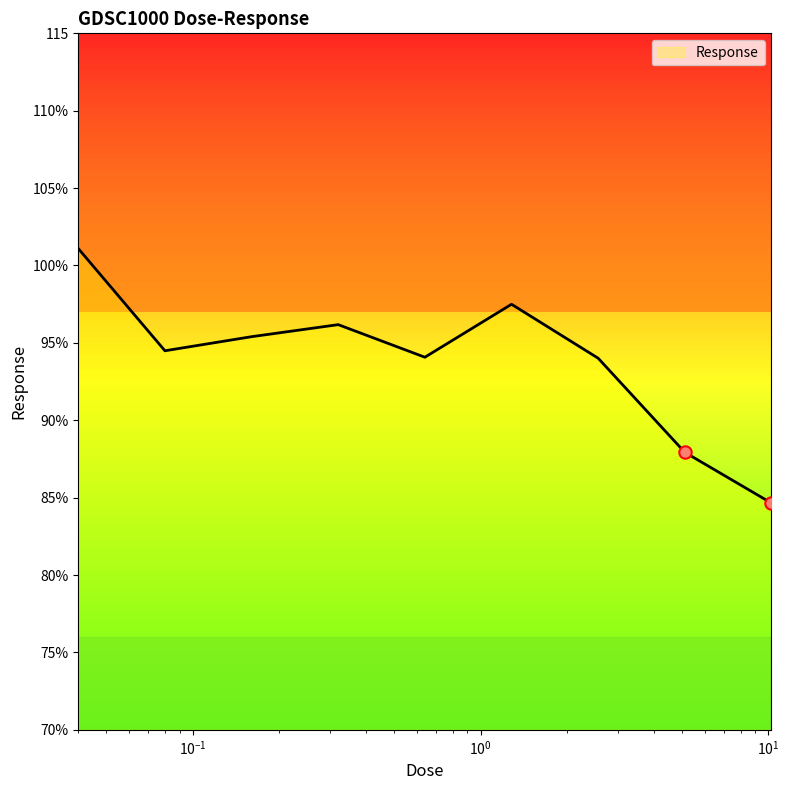

Is this an area chart (filled region under the line)?

Yes